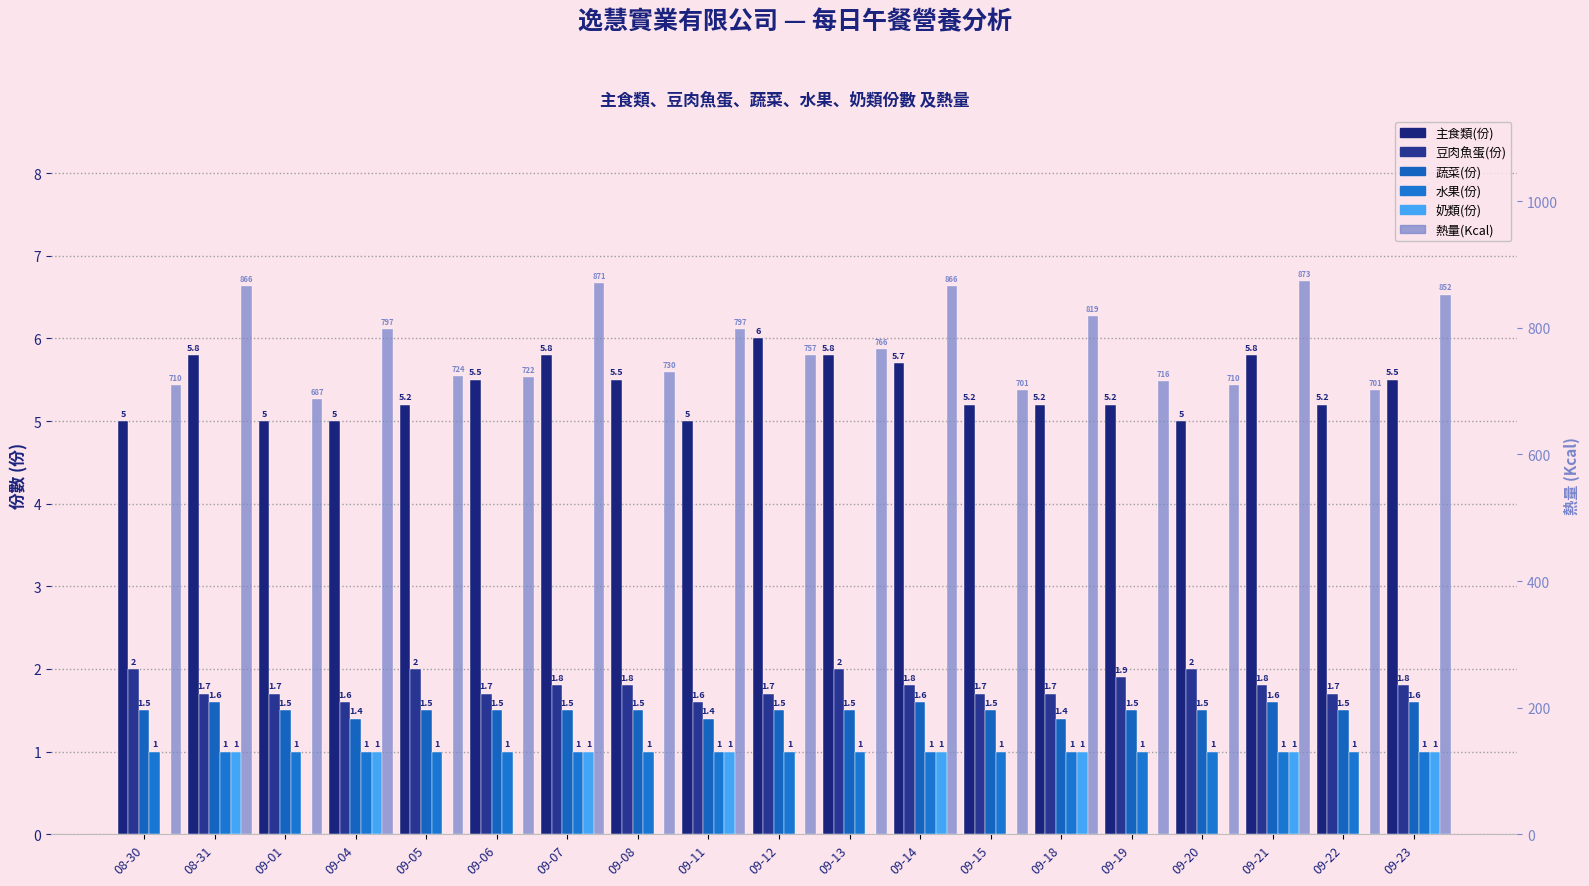

True or false: 水果(份) has a value of 1.0 at 09-04.

True